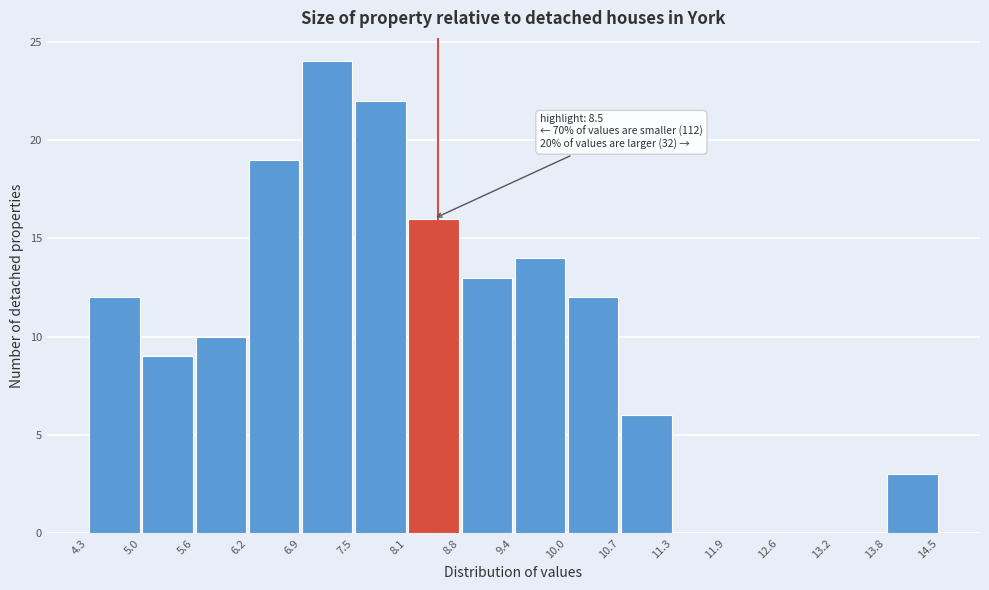

Over which range of the x-axis is the bar tallest?

6.9 to 7.5